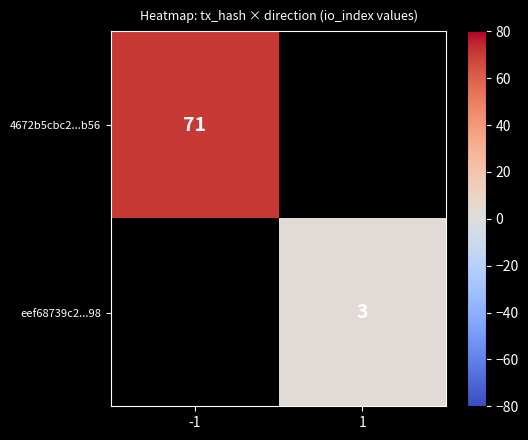

The value of 4672b5cbc2...b56 at -1 is 37. True or false?

False